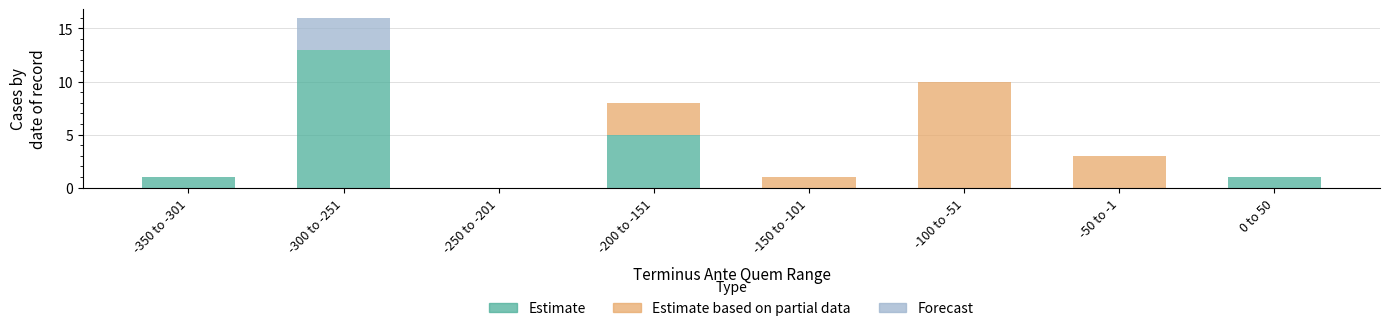

What is the approximate value of Estimate at -200 to -151, to the nearest 5?

5